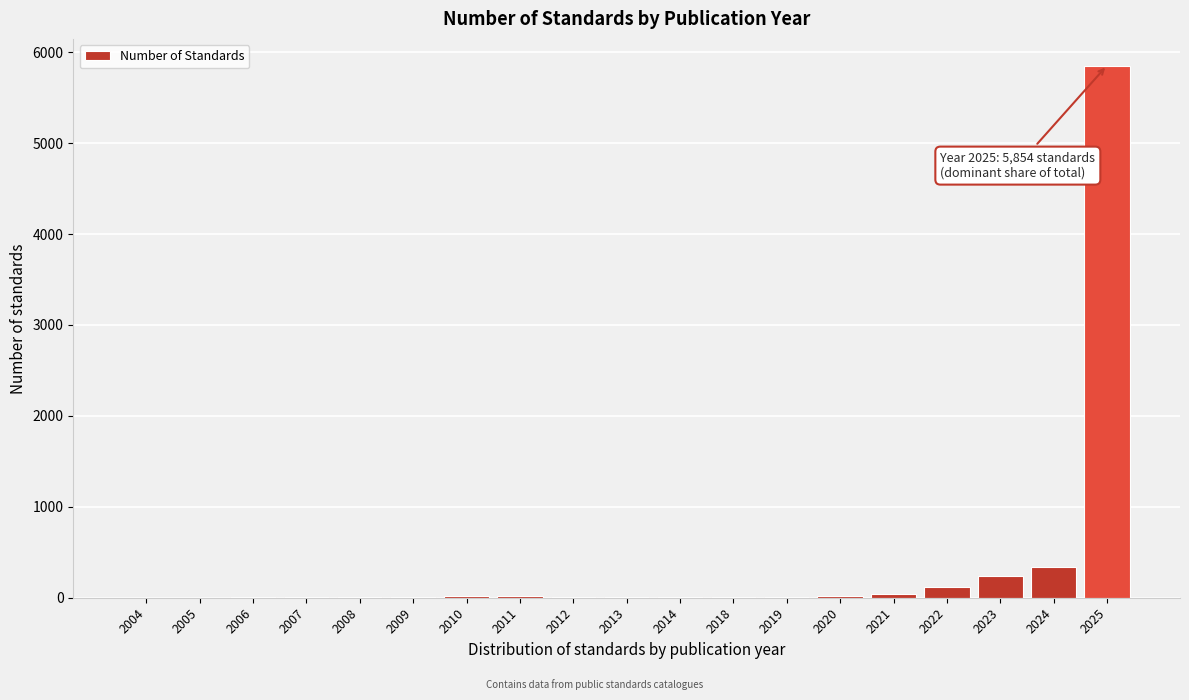

At which category does the chart reach its peak across all series?

2025